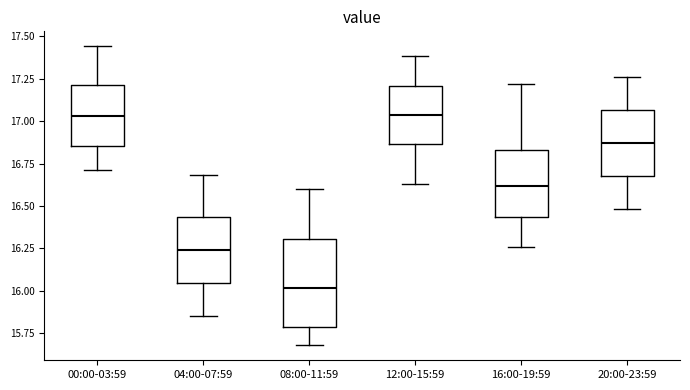

Reading left to right, read every box against the y-axis: the position of its median line, the range the box covers, and the ends of its whiskers. The values are not printed on the chart, so give them approximately, as read against the axis.

00:00-03:59: median 17.05, box 16.85 to 17.20, whiskers 16.70 to 17.45
04:00-07:59: median 16.25, box 16.05 to 16.45, whiskers 15.85 to 16.70
08:00-11:59: median 16.00, box 15.80 to 16.30, whiskers 15.70 to 16.60
12:00-15:59: median 17.05, box 16.85 to 17.20, whiskers 16.65 to 17.40
16:00-19:59: median 16.60, box 16.45 to 16.85, whiskers 16.25 to 17.20
20:00-23:59: median 16.85, box 16.70 to 17.05, whiskers 16.50 to 17.25